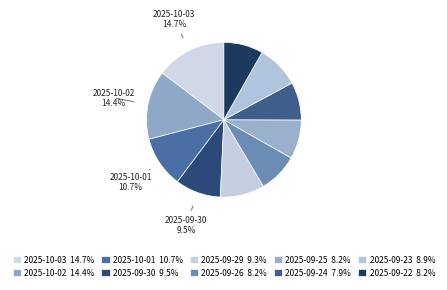

Count the number of slices in the pie.

10